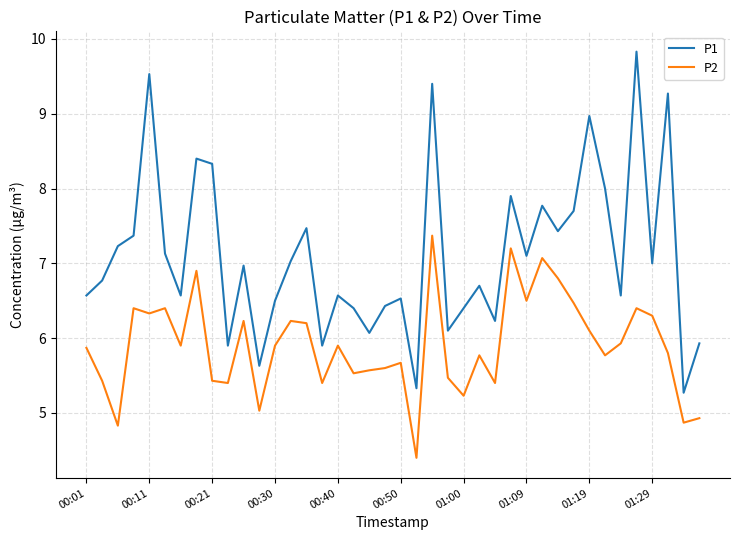

What is the maximum value for P2?

7.4